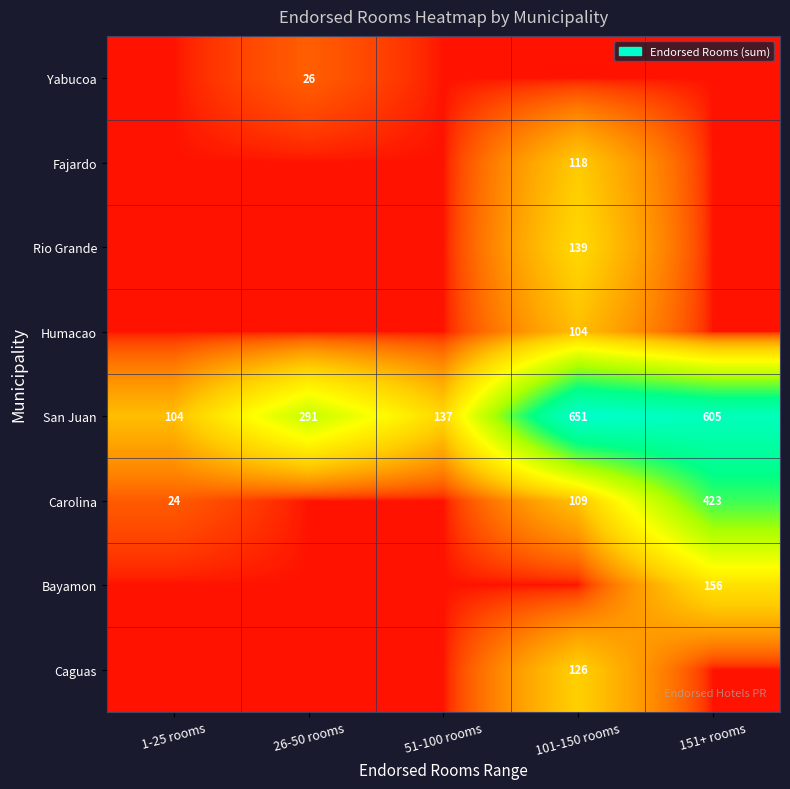

What is the minimum value shown in the chart?

1